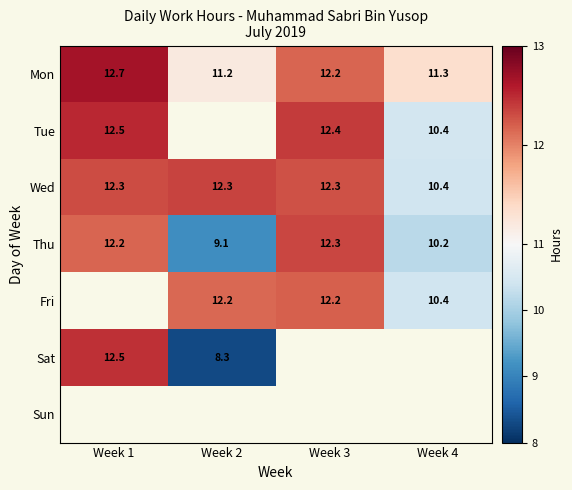

How many data points does each series have?

4